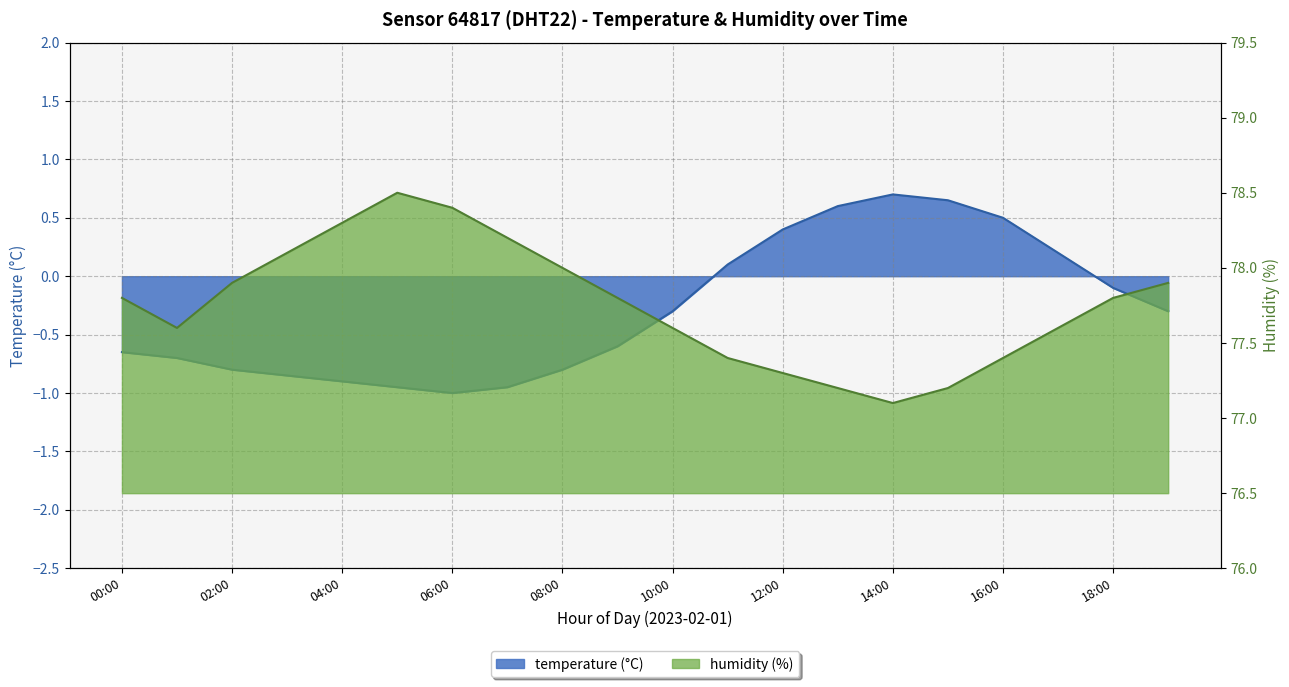

At which label does temperature first exceed 0?

11:00